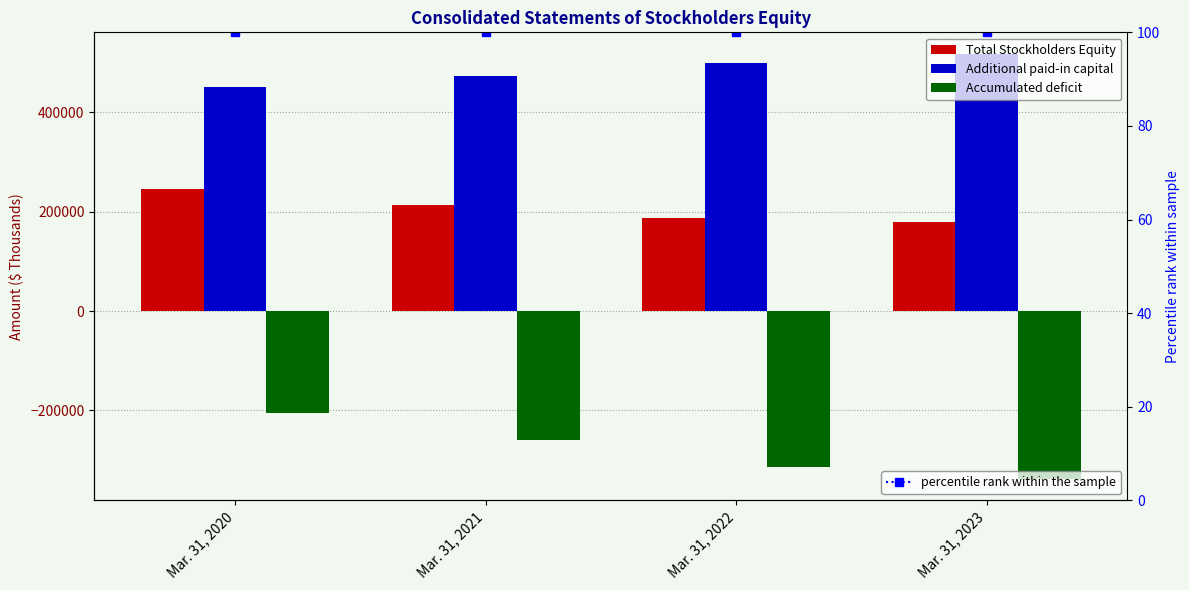

The value of Additional paid-in capital at Mar. 31, 2021 is 472854. True or false?

True